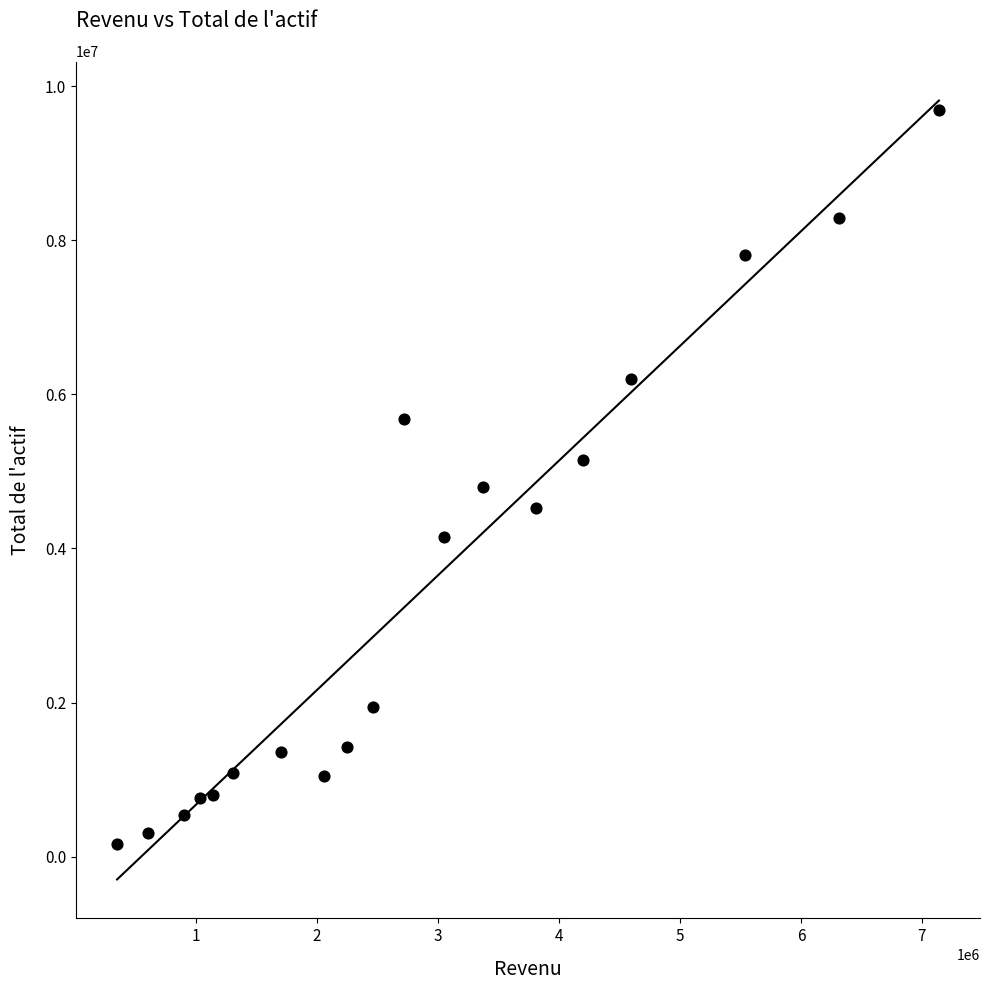

What is the range of Y values (max minus min)?

9522632